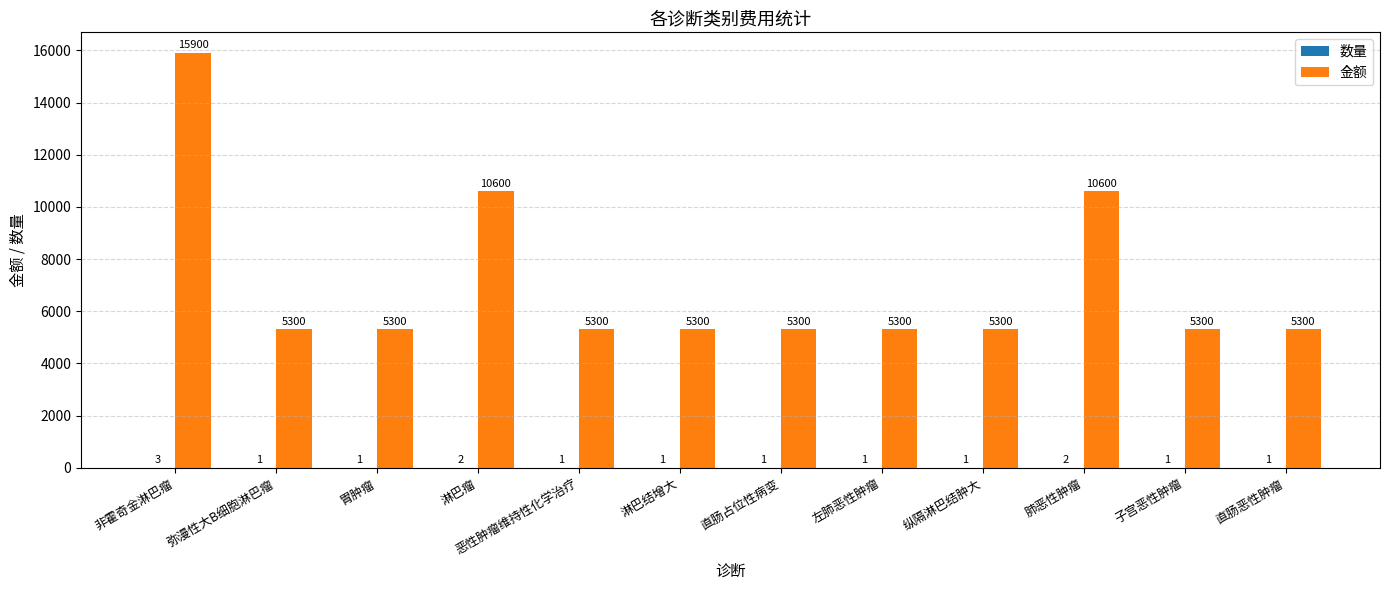

What is the highest value of the 金额 series?

15900